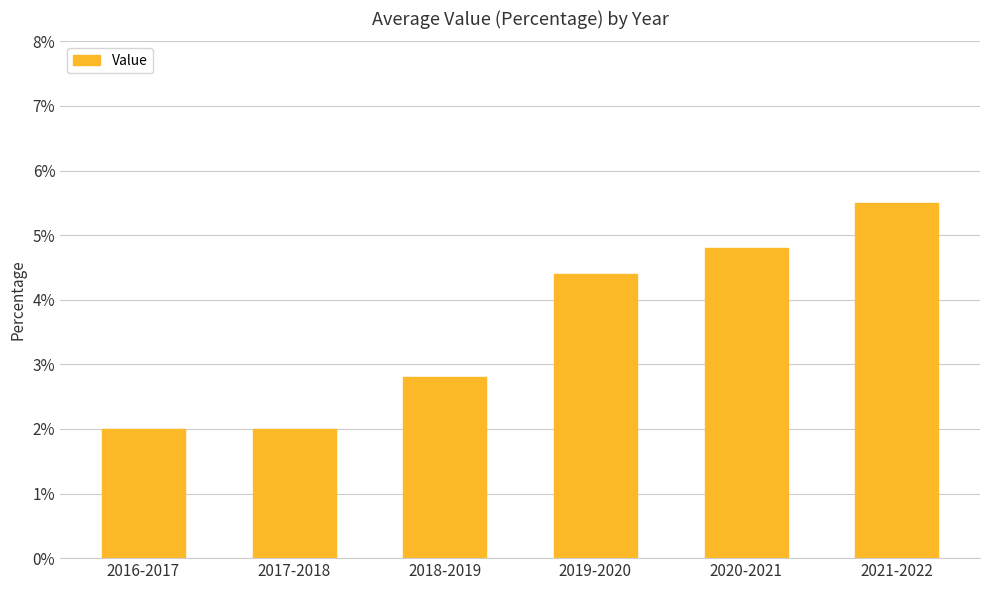

What is the difference between the maximum and second lowest values?

3.5